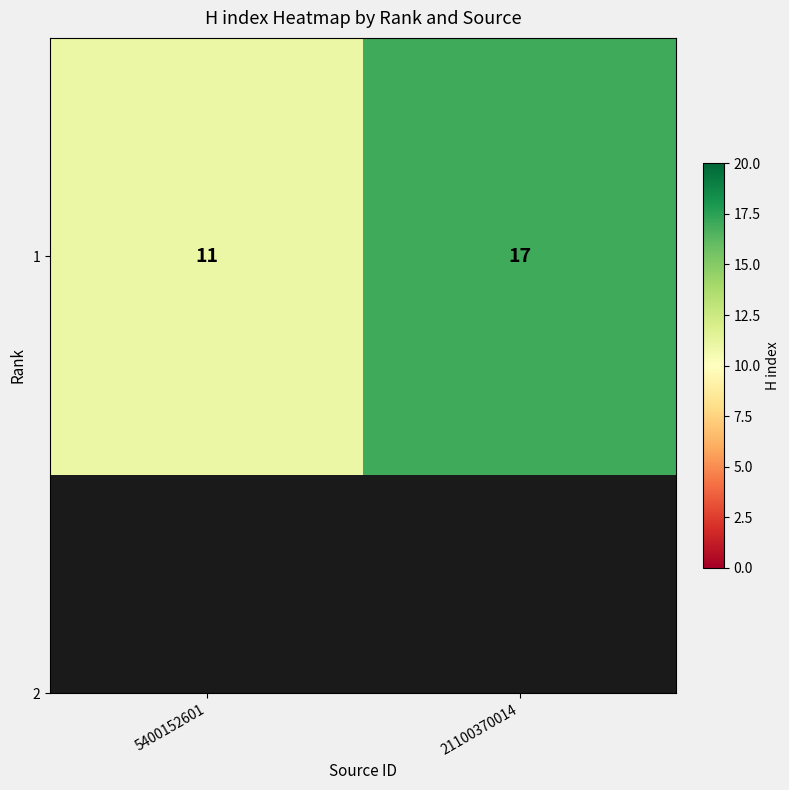

What is the sum of the values at 5400152601 and 21100370014?

28